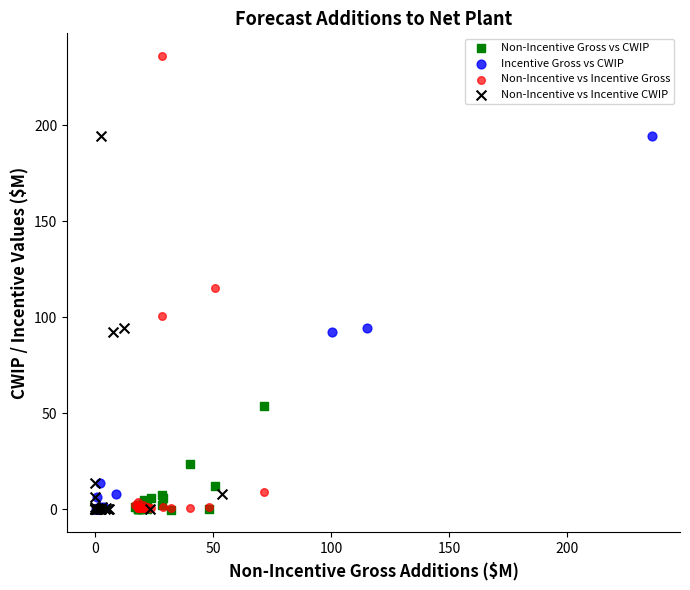

Which series has the largest Y range (max minus min)?

Non-Incentive vs Incentive Gross